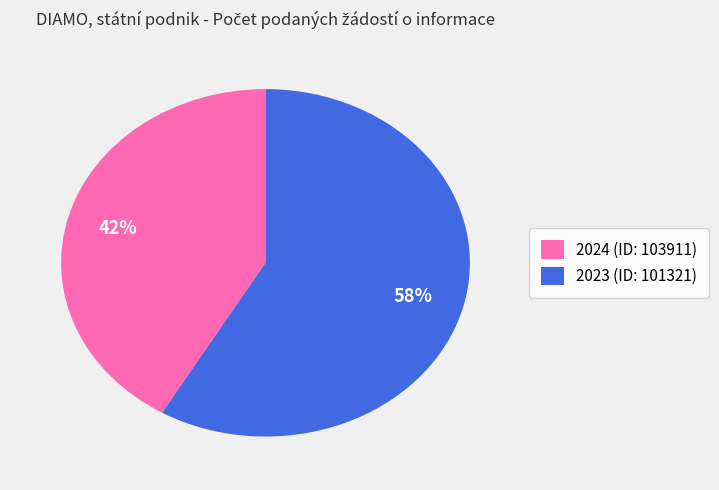

What percentage is the 2024 (ID: 103911) slice, to the nearest percent?

42%